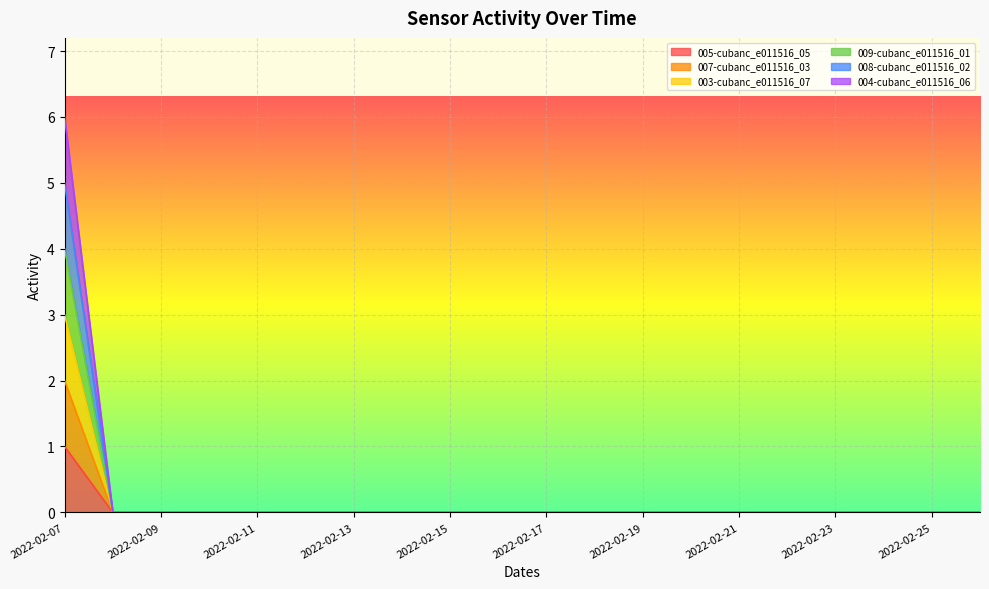

At how many categories does at least one series exceed 2?

1